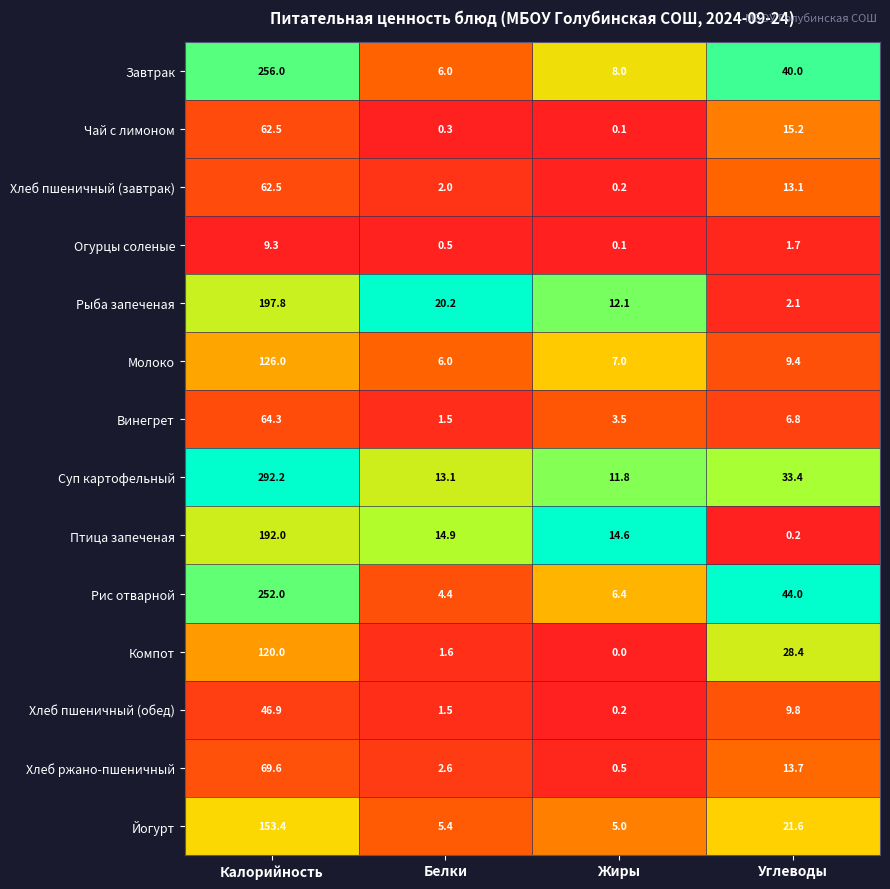

At which category does the chart reach its peak across all series?

Калорийность